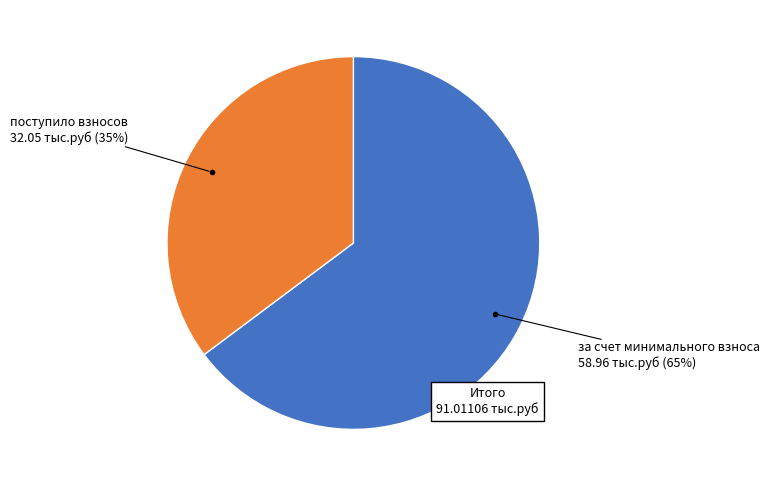

Which has a higher value, за счет минимального взноса or поступило взносов?

за счет минимального взноса